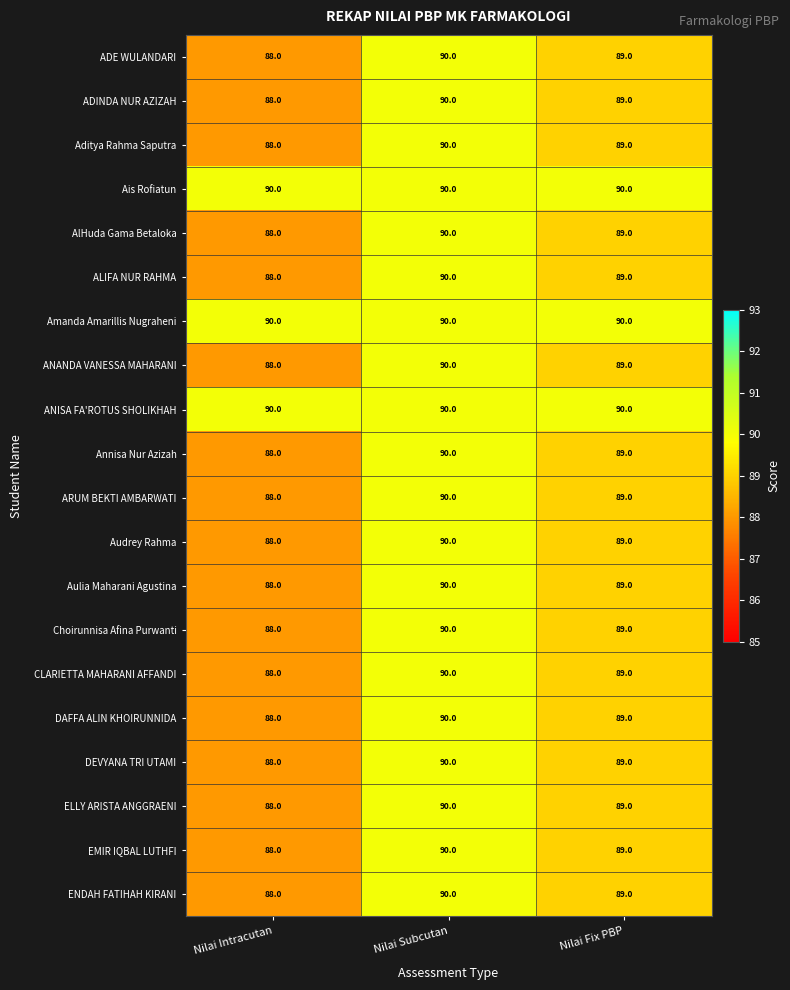

Which category has the highest value in the DEVYANA TRI UTAMI series?

Nilai Subcutan